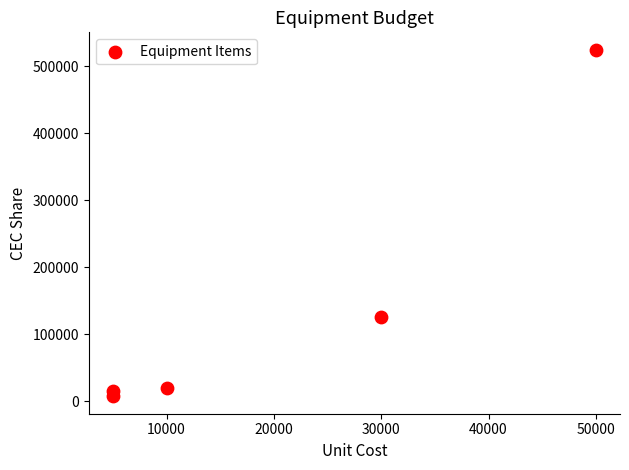

What Y value in the scatter plot is closest to 266000?

125000